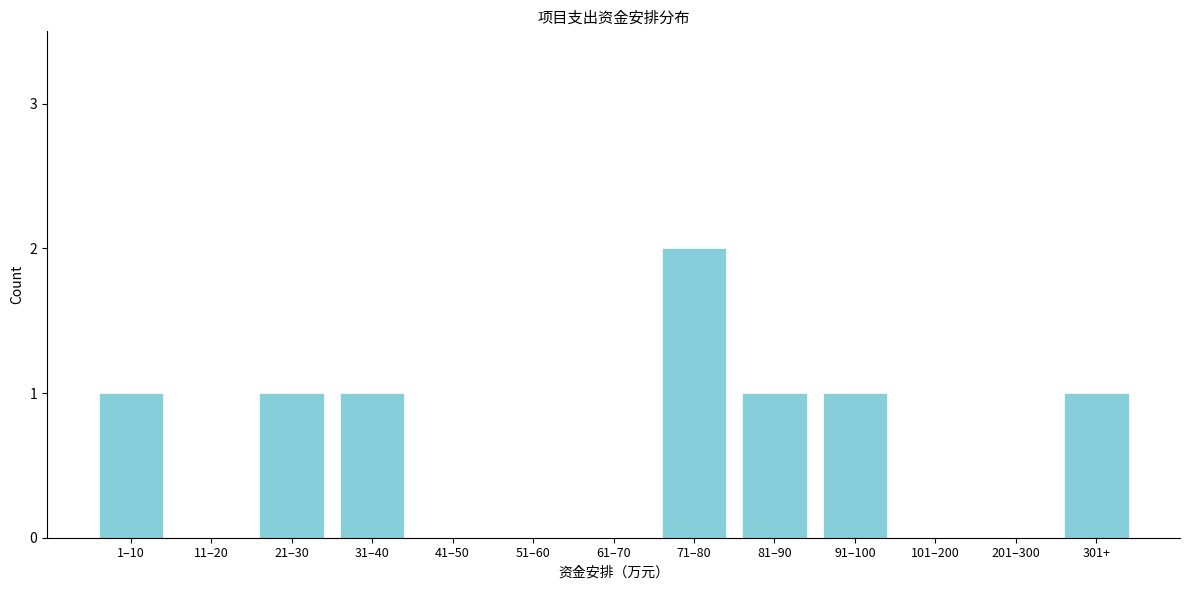

Reading right to left, extract all data points from this chart.

301+=1	201–300=0	101–200=0	91–100=1	81–90=1	71–80=2	61–70=0	51–60=0	41–50=0	31–40=1	21–30=1	11–20=0	1–10=1